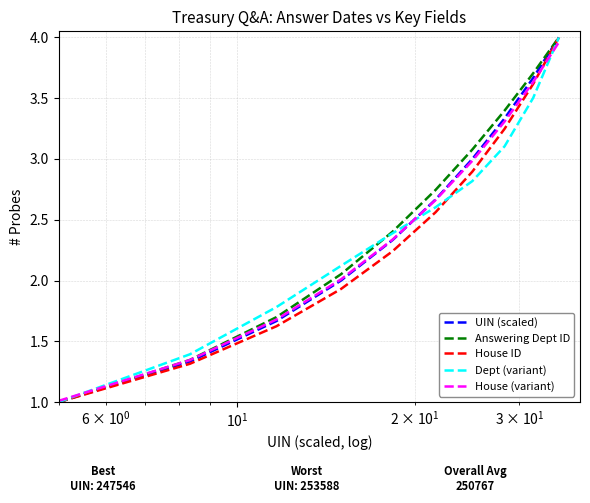

What is the minimum value shown in the chart?

1.0